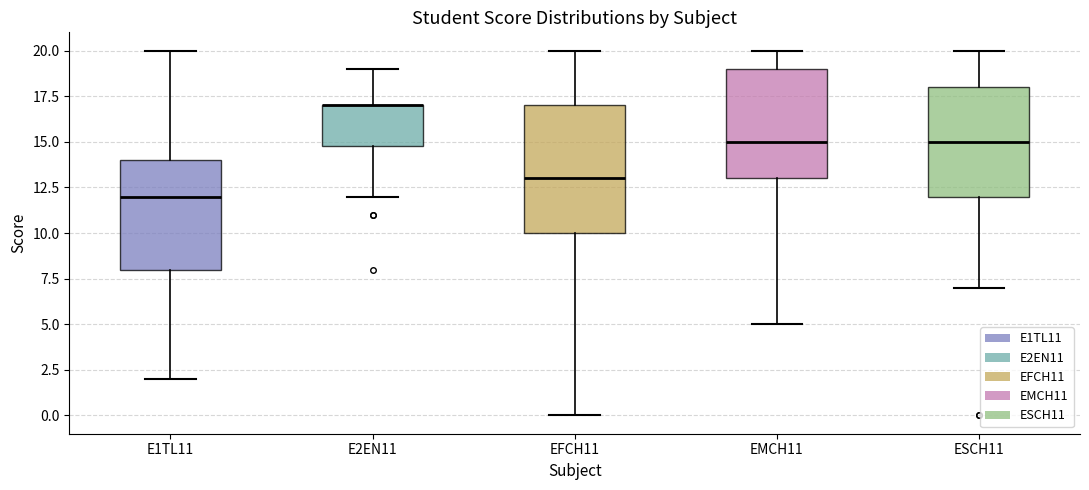

Reading left to right, transcribe this box plot: for each box, give where its median line is, the range the box spans, and where its two whiskers end, as read against the y-axis. The values are not printed on the chart, so give them approximately, as read against the axis.

E1TL11: median 12, box 8 to 14, whiskers 2 to 20
E2EN11: median 17 (drawn on the box's upper edge), box 15 to 17, whiskers 12 to 19
EFCH11: median 13, box 10 to 17, whiskers 0 to 20
EMCH11: median 15, box 13 to 19, whiskers 5 to 20
ESCH11: median 15, box 12 to 18, whiskers 7 to 20